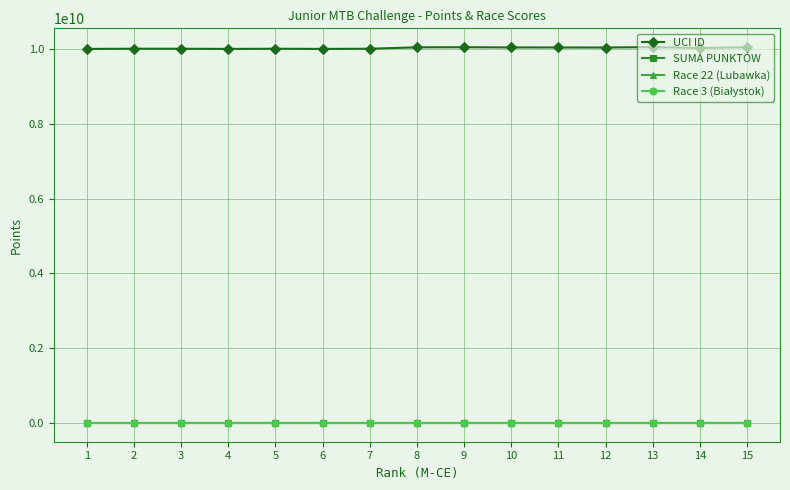

The value of UCI ID at 5 is 10015730552. True or false?

True